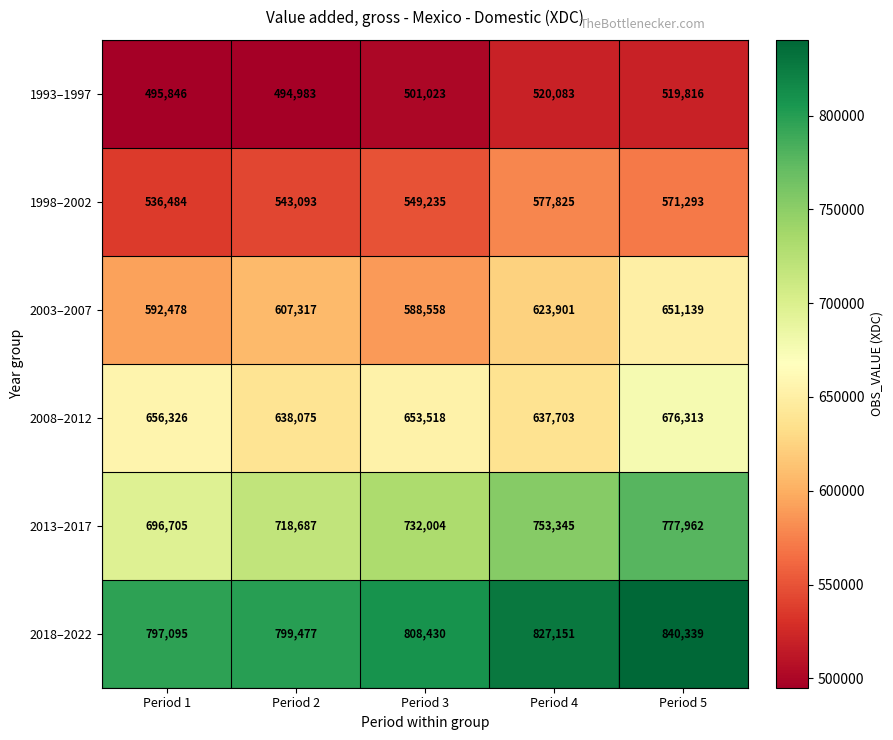

What is the total value across all series at Period 2?

3801632